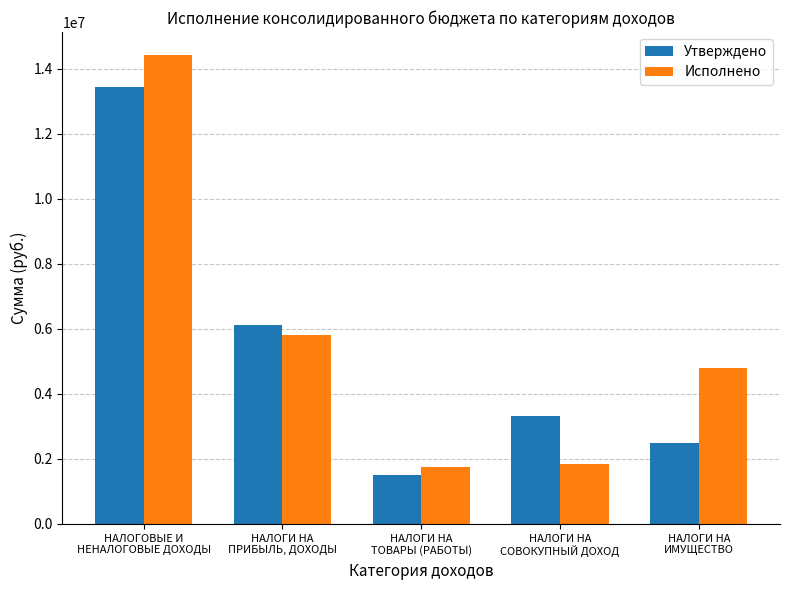

How many groups of bars are there?

5